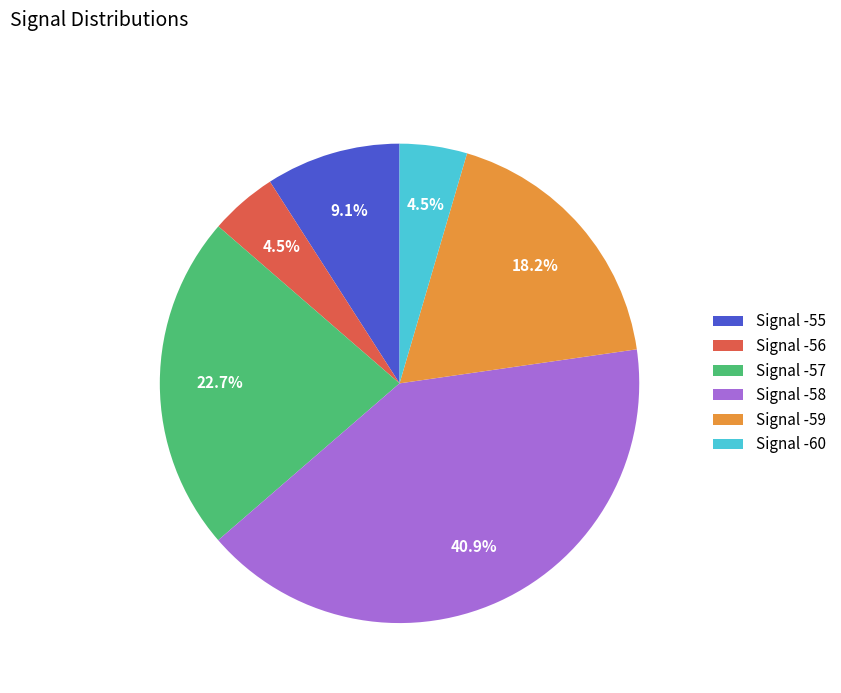

Does any single category account for the majority?

No